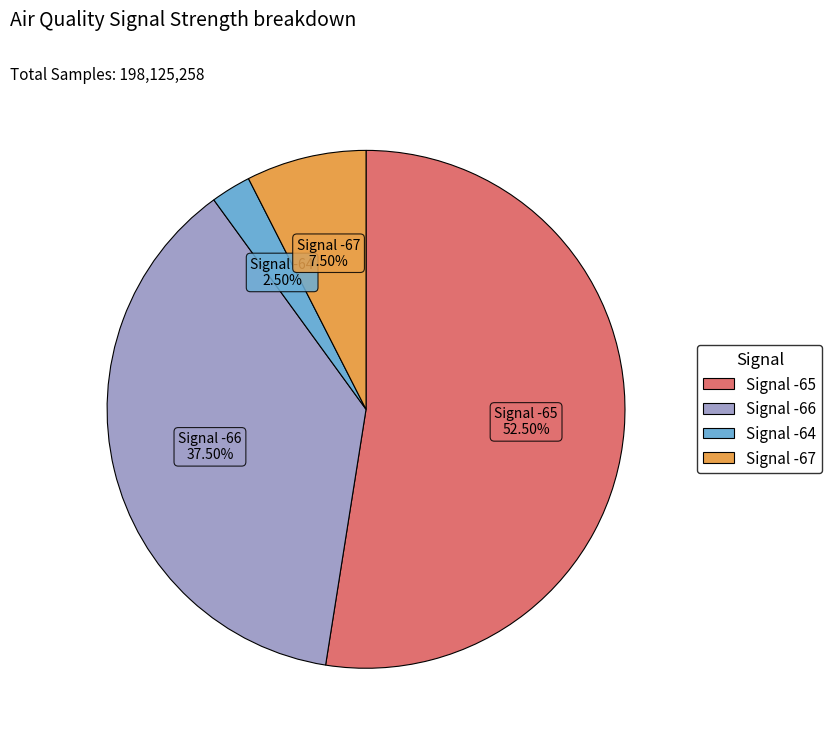

Is there a majority slice in this chart?

Yes